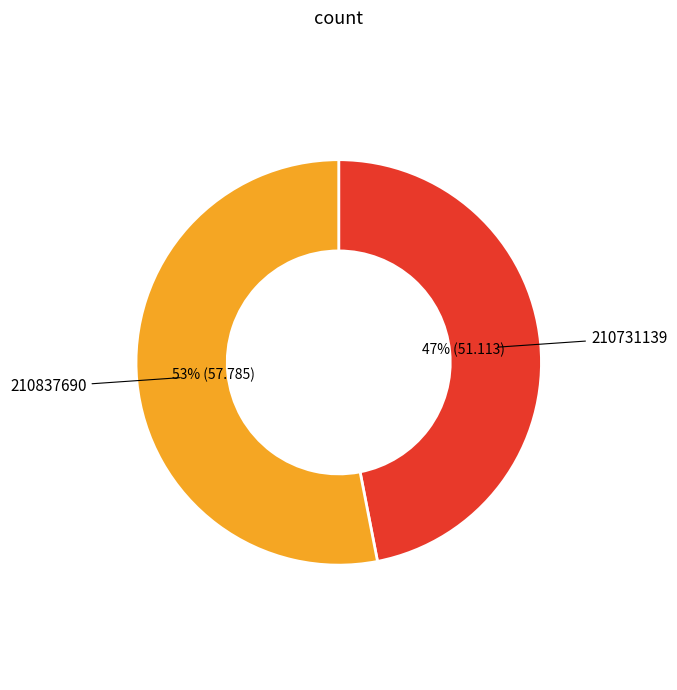

Which category has the biggest portion of the pie?

210837690